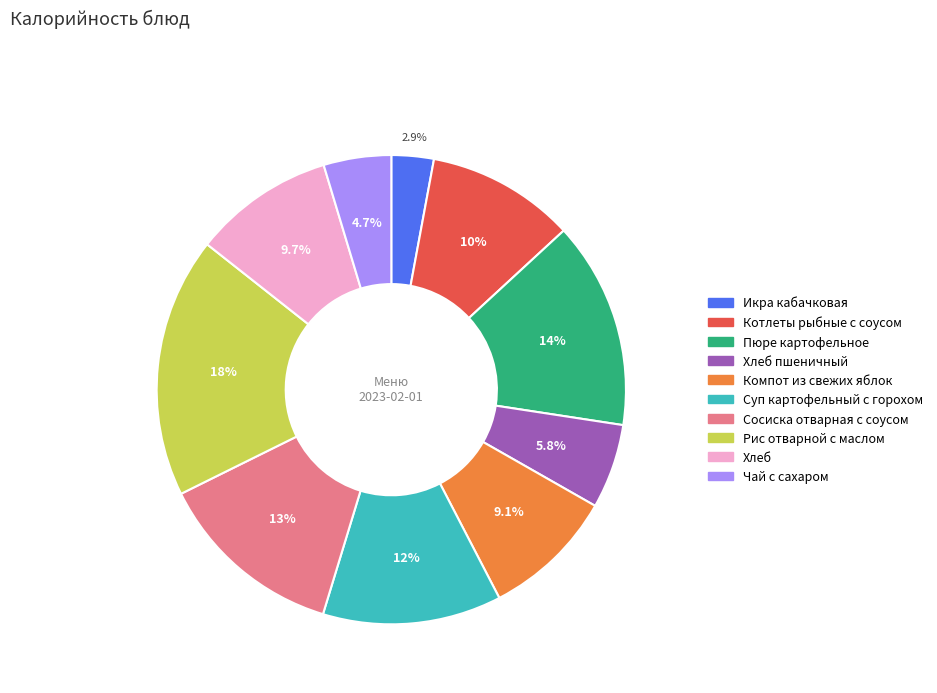

Does any single category account for the majority?

No